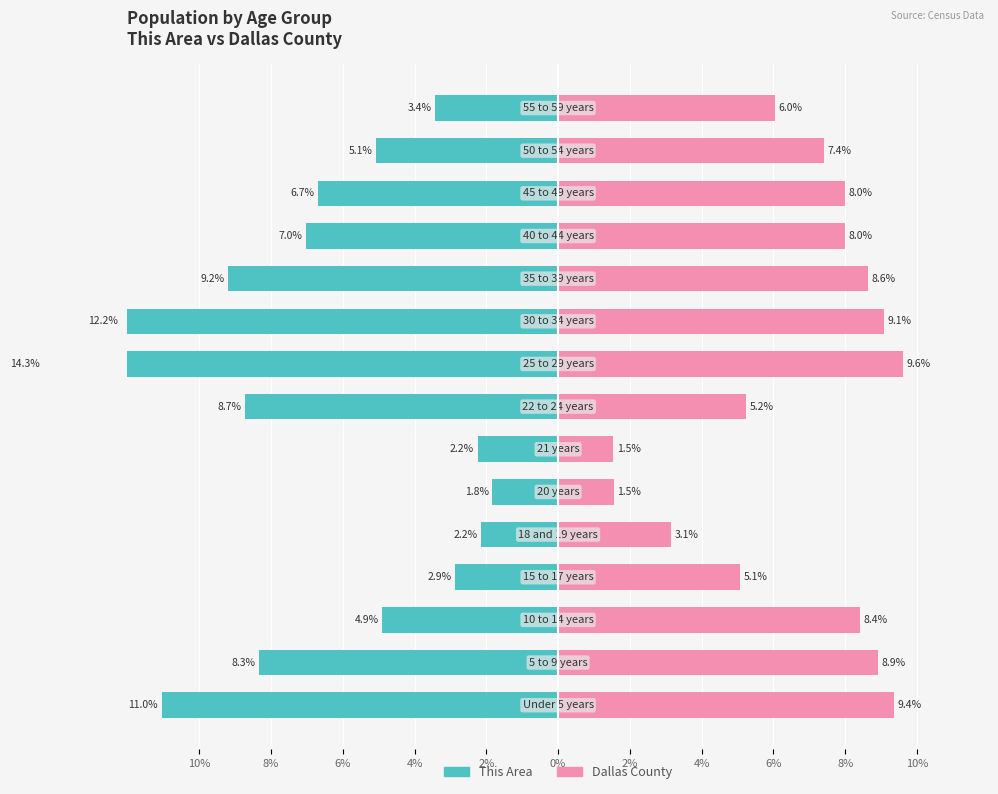

Are the bars grouped side by side (vs. stacked)?

Yes